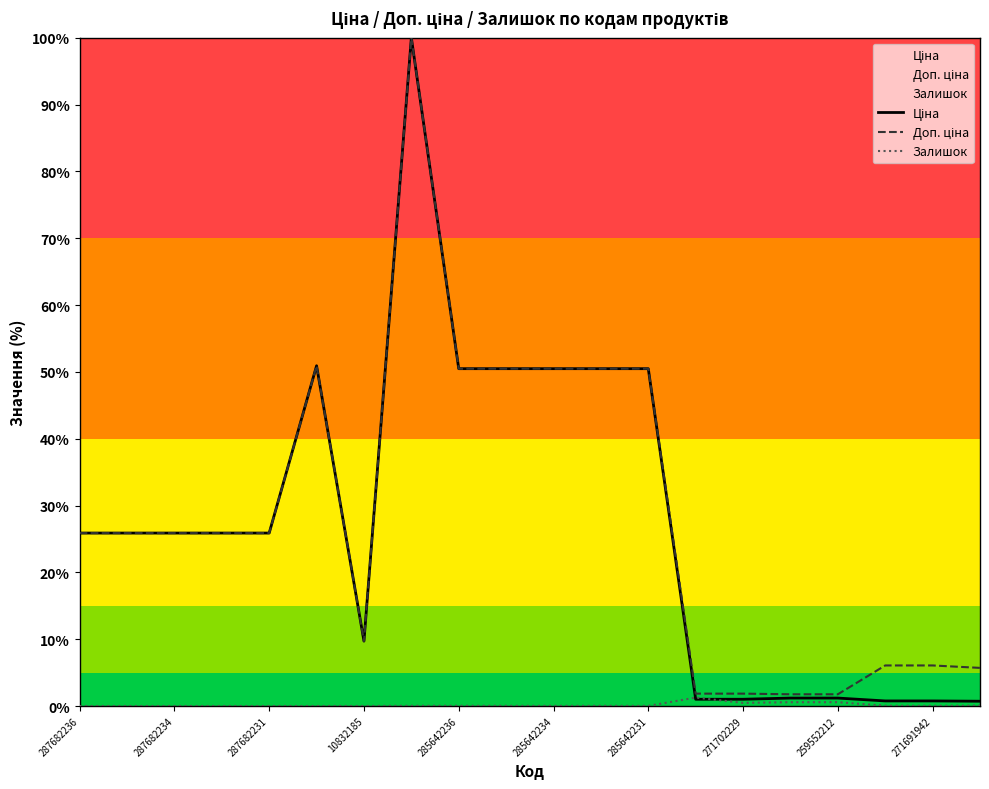

What is the difference between the highest and lowest values at 10832185?

9.7